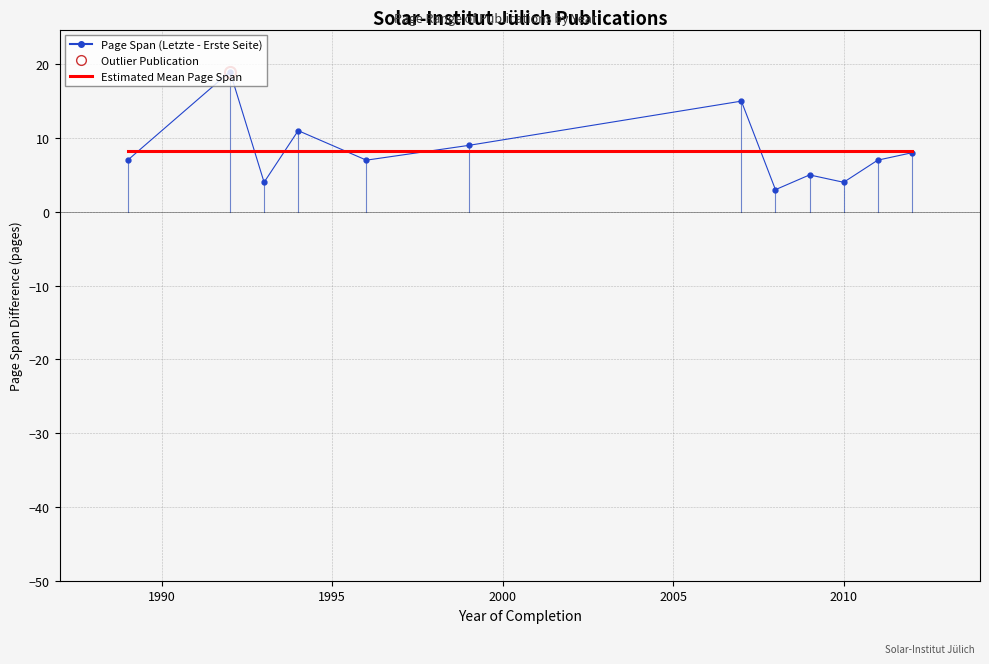

What is the minimum value shown in the chart?

3.0